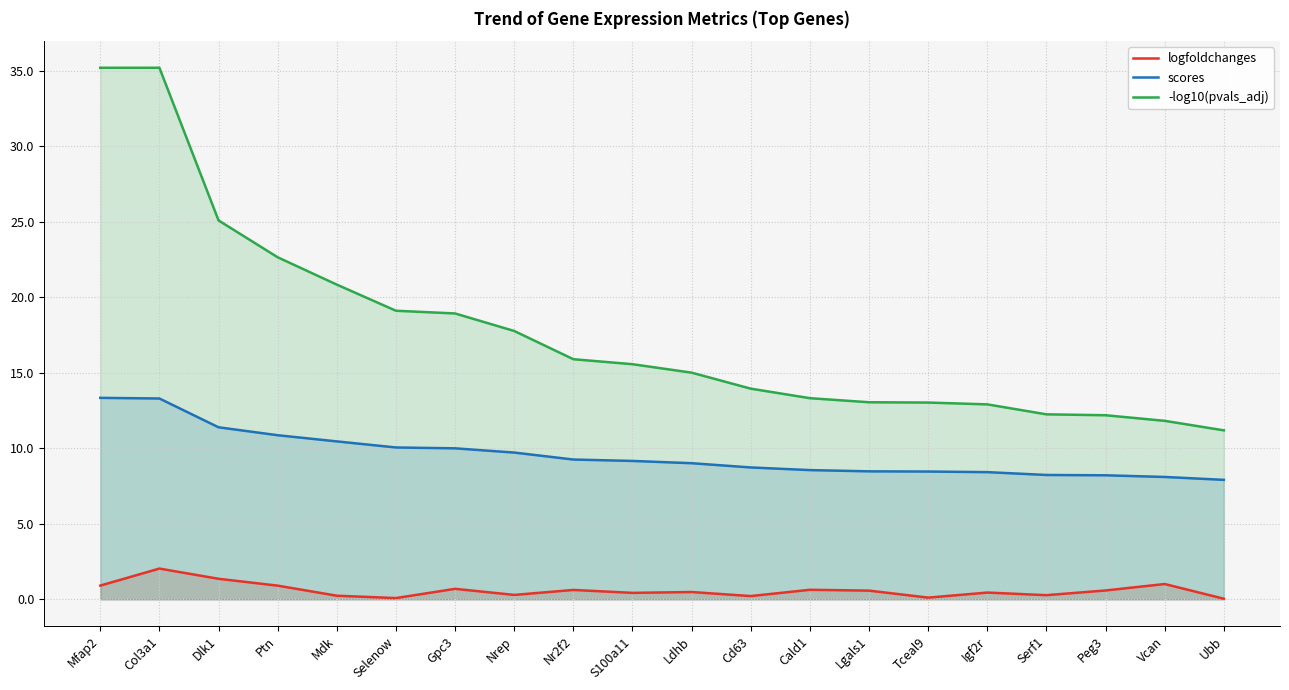

List the series in order of their overall mean, highest first.

-log10(pvals_adj), scores, logfoldchanges